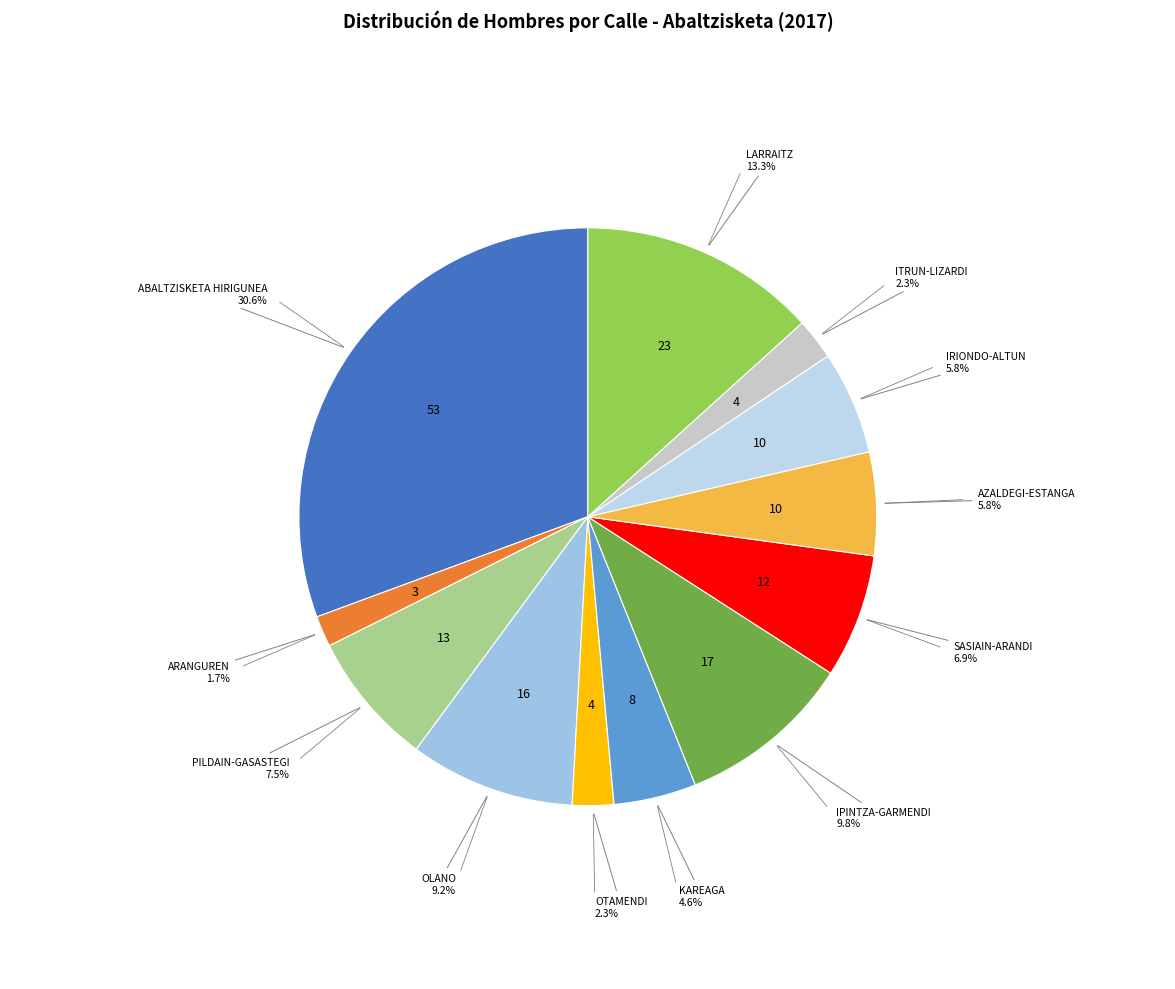

Is it true that AZALDEGI-ESTANGA is 6% of the pie?

True